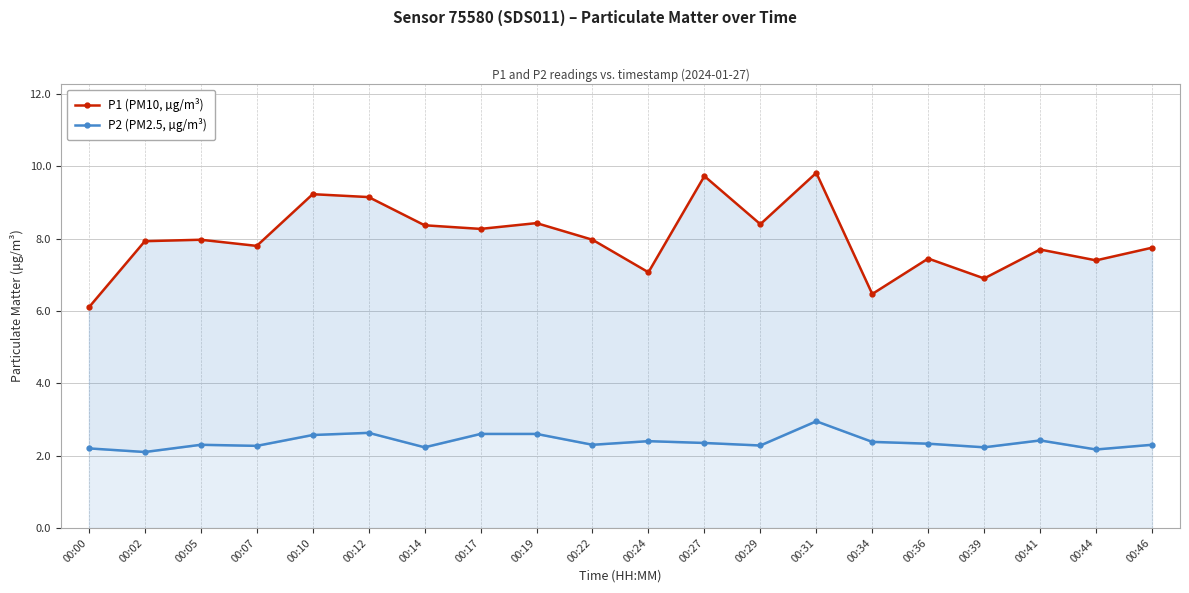

What is the sum of the P2 (PM2.5, µg/m³) values at 00:31 and 00:46?

5.2